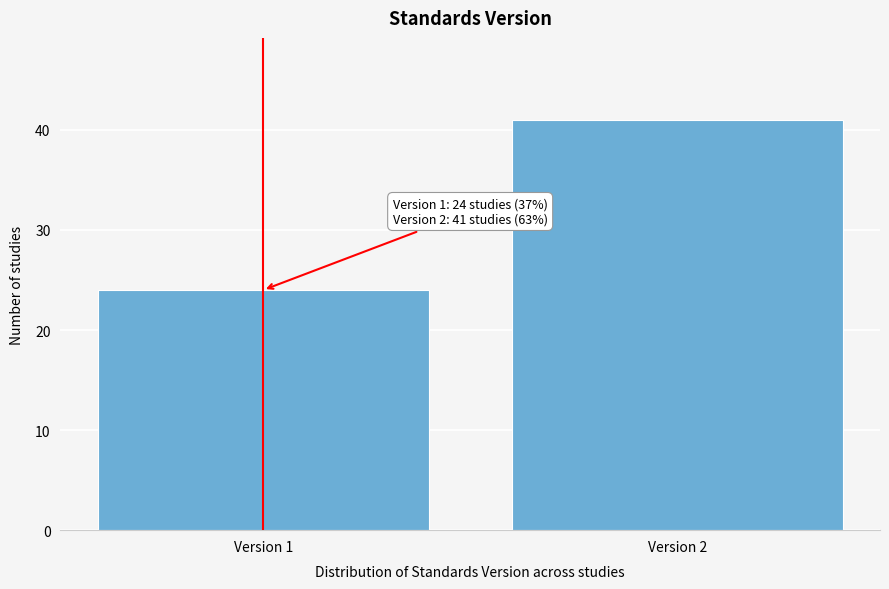

Reading left to right, extract all data points from this chart.

24	41